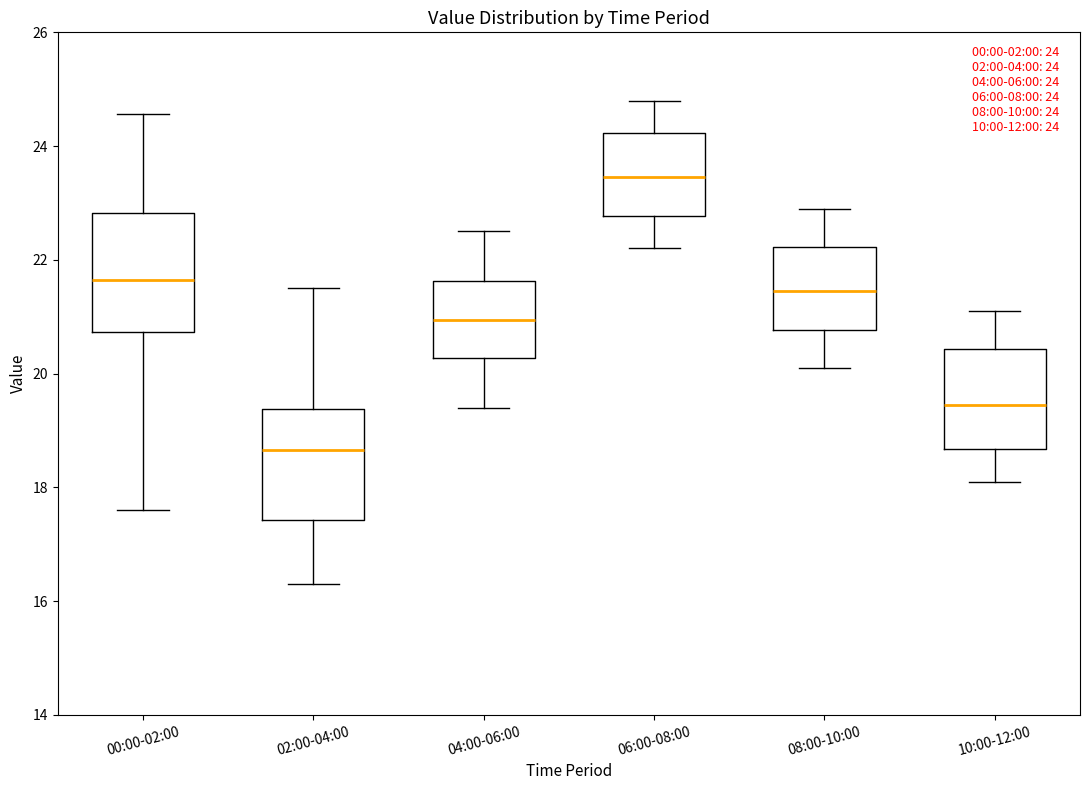

Which box has the lowest median line?

02:00-04:00